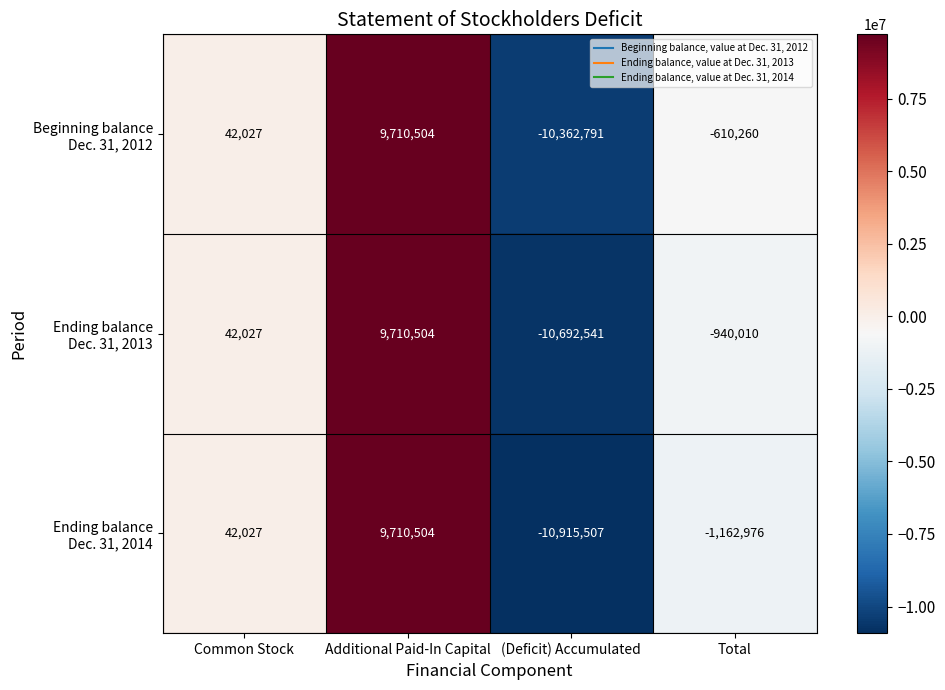

What is the total value across all series at Total?

-2713246